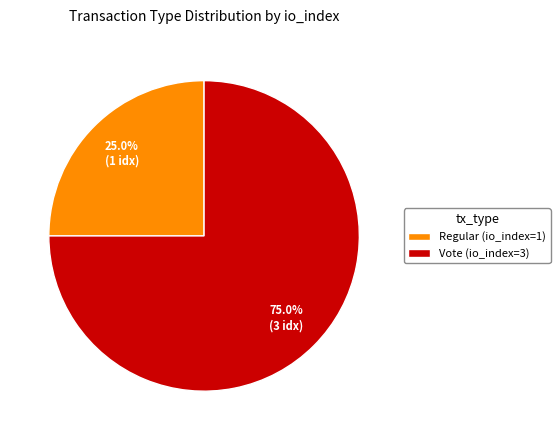

Rank the categories by value from highest to lowest.

Vote (io_index=3), Regular (io_index=1)